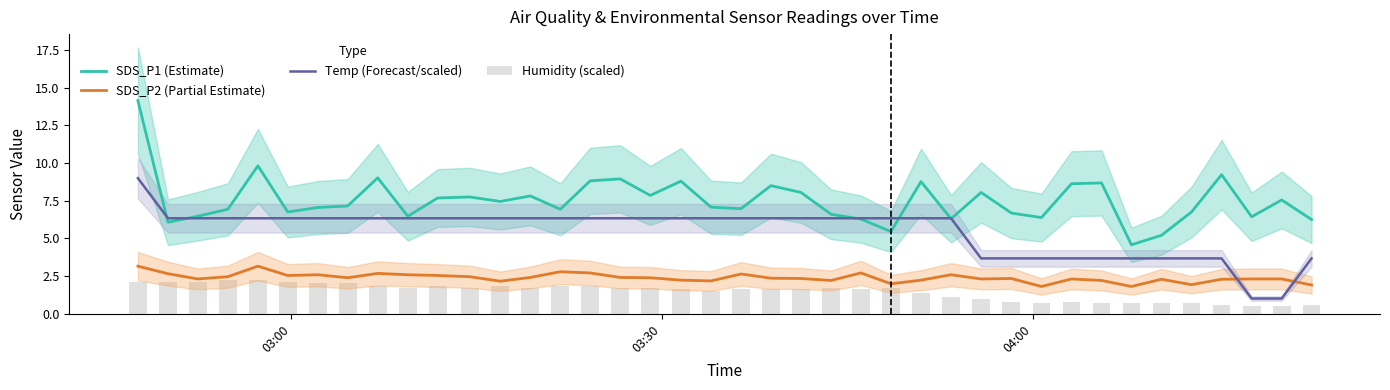

What is the highest value of the Temp (Forecast/scaled) series?

9.0